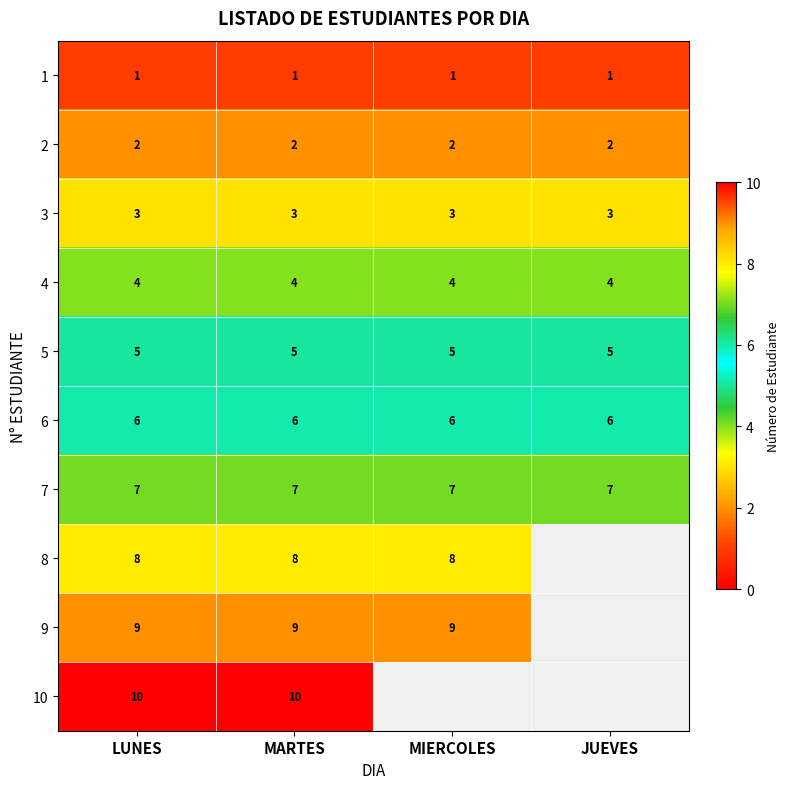

Is the value of 4 at MIERCOLES greater than the value of 7 at JUEVES?

No